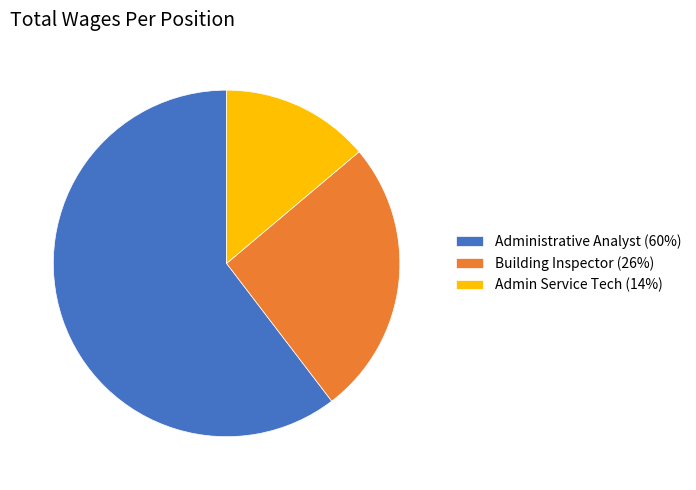

Which has a higher value, Administrative Analyst or Building Inspector?

Administrative Analyst